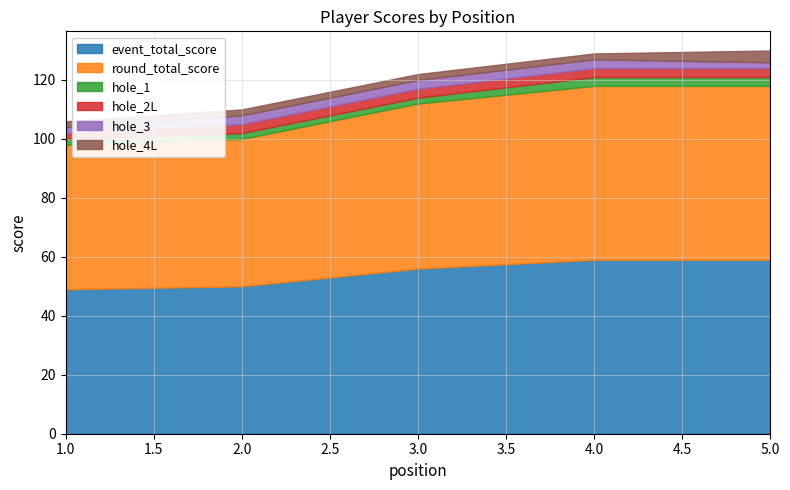

What is the value of the hole_4L point at the 3rd from the left?

2